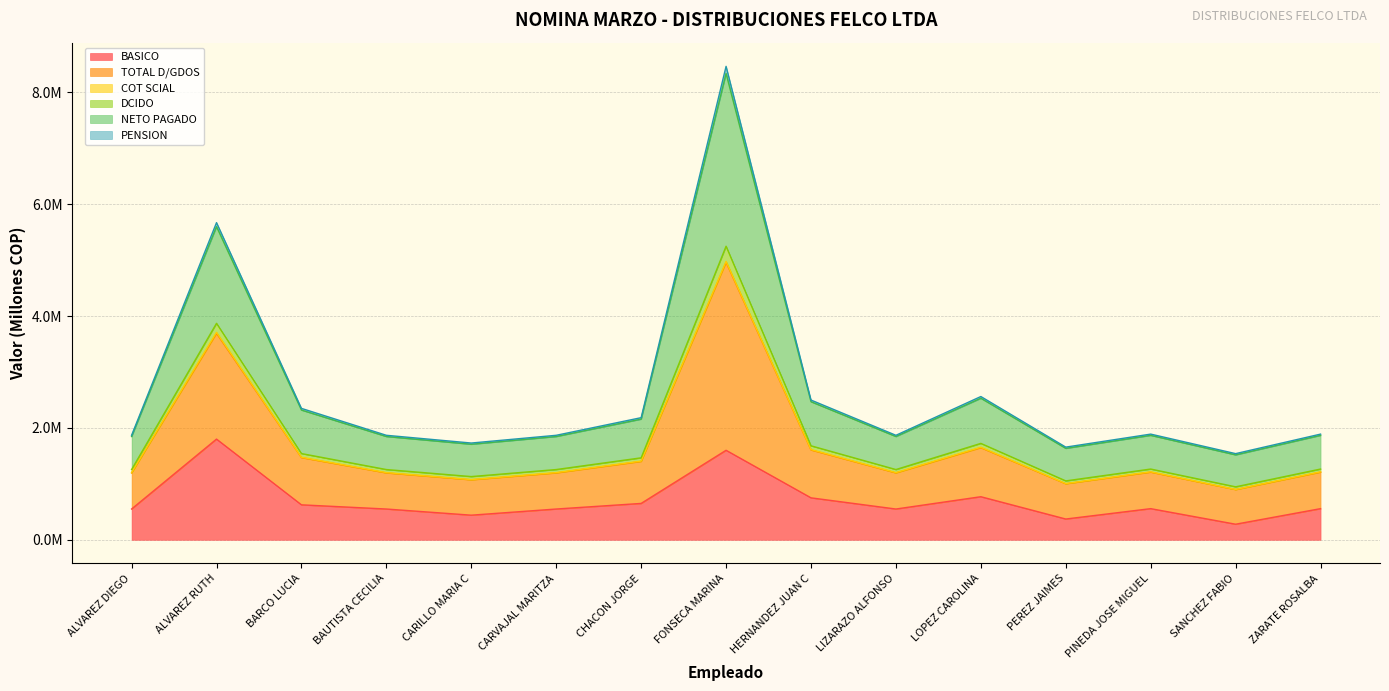

At which category does the chart reach its minimum across all series?

SANCHEZ FABIO